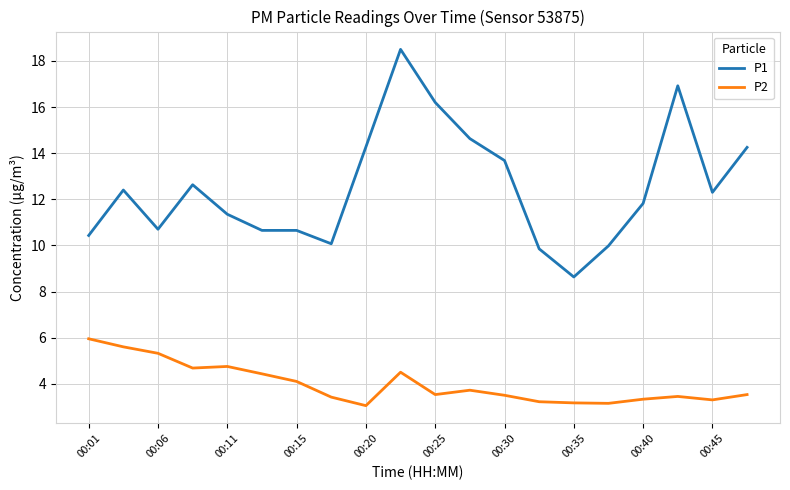

Which series has the largest total across all categories?

P1